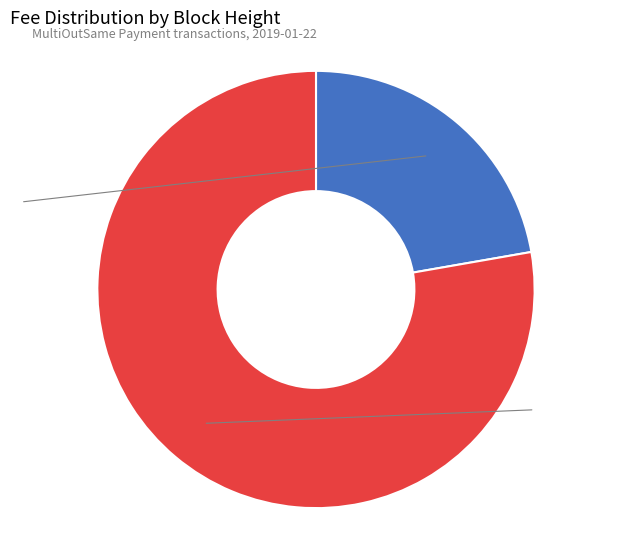

What is the ratio of the value at 4451 to the value at 4456?

3.5